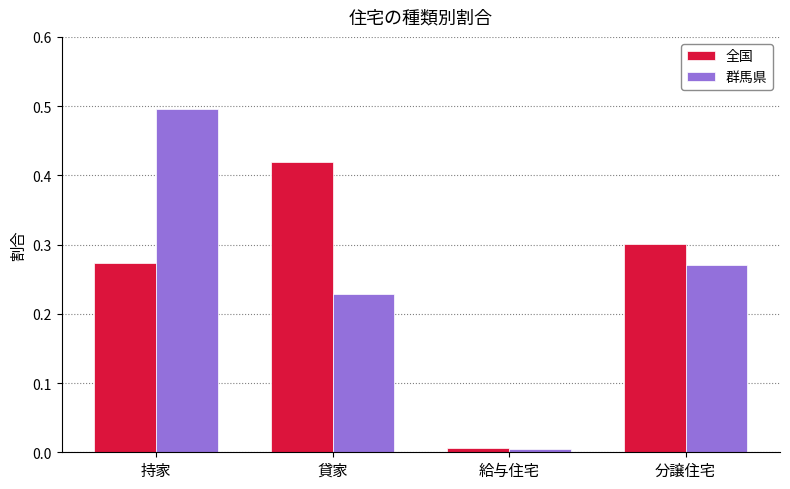

How many bars are there in total?

8